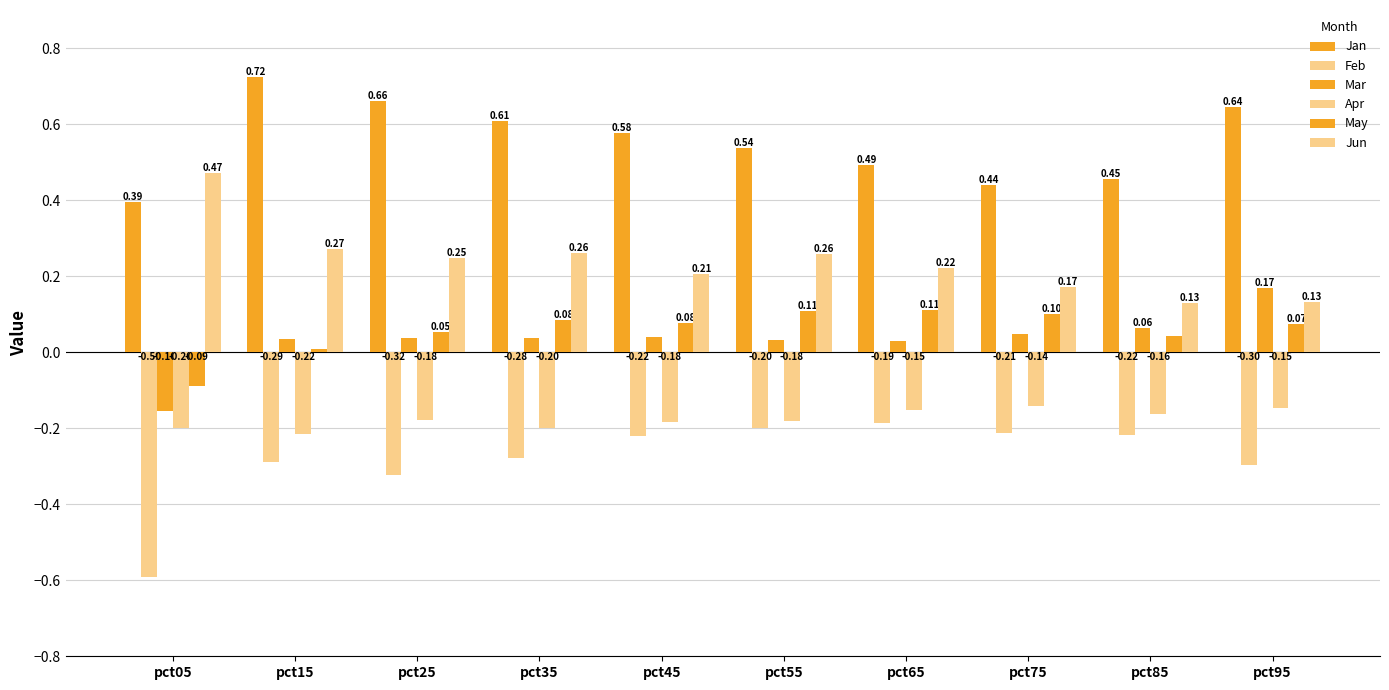

How many groups of bars are there?

10